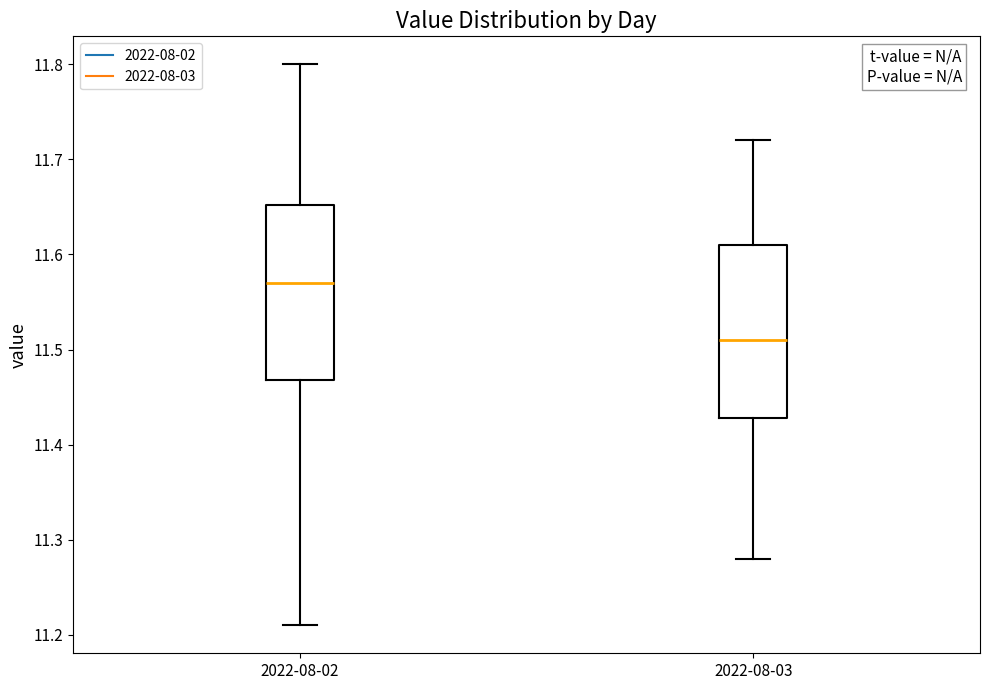

Which box has the highest median line?

2022-08-02